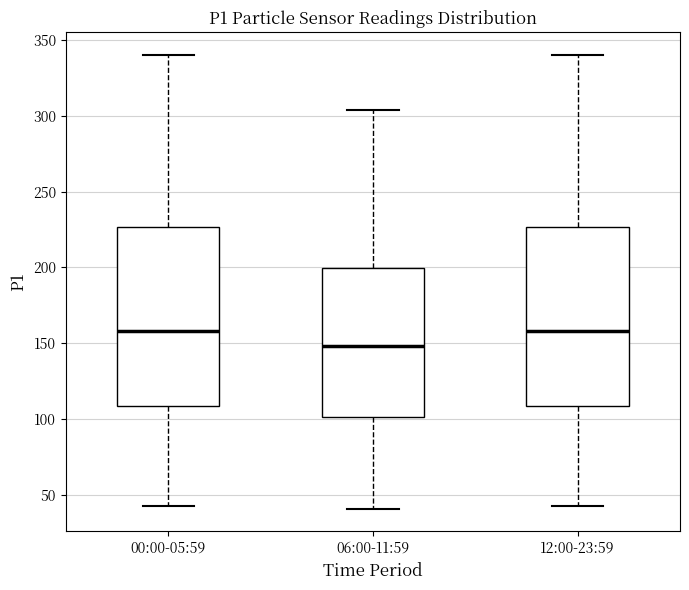

Reading left to right, read every box against the y-axis: the position of its median line, the range the box covers, and the ends of its whiskers. The values are not printed on the chart, so give them approximately, as read against the axis.

00:00-05:59: median 160, box 110 to 225, whiskers 45 to 340
06:00-11:59: median 150, box 100 to 200, whiskers 40 to 305
12:00-23:59: median 160, box 110 to 225, whiskers 45 to 340